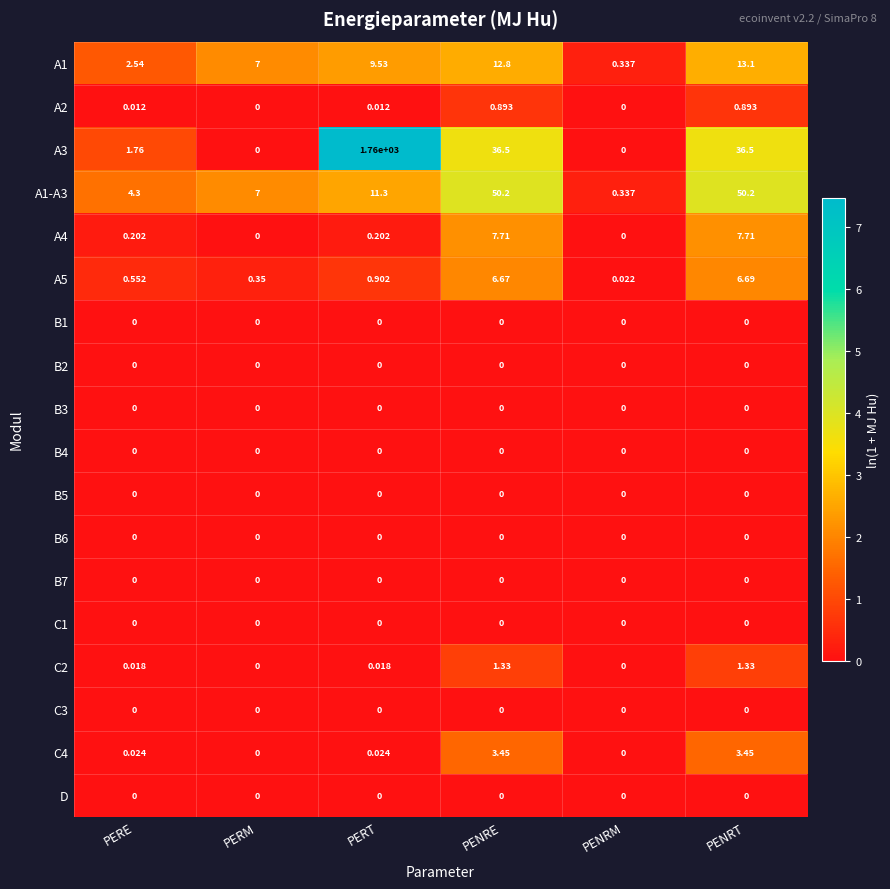

What is the difference between the highest and lowest values at PENRT?

50.2